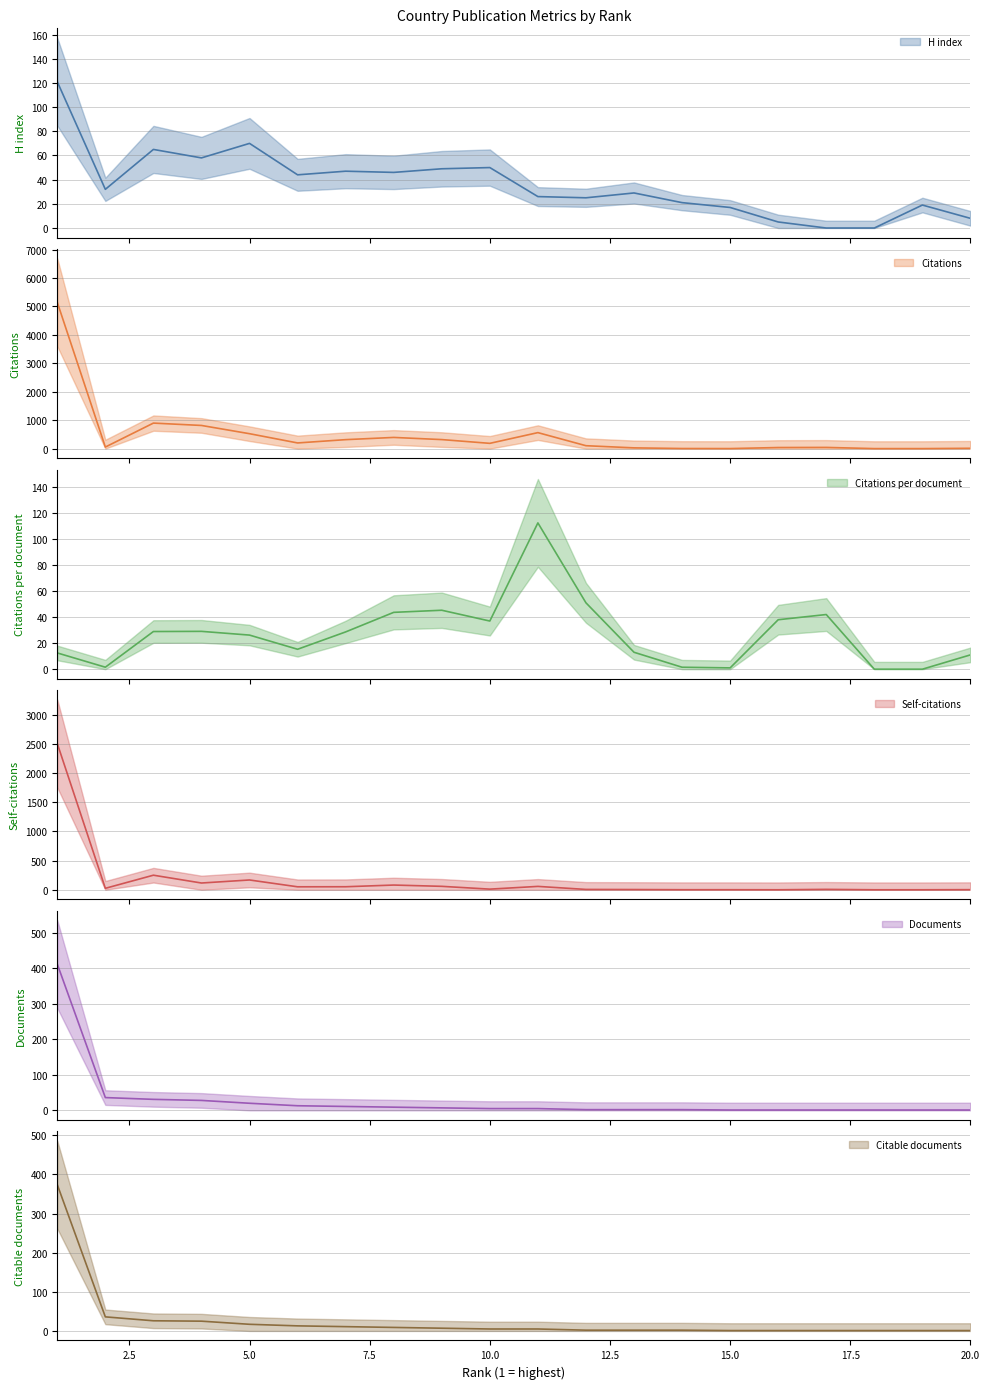

What is the maximum value for Citable documents?

374.0